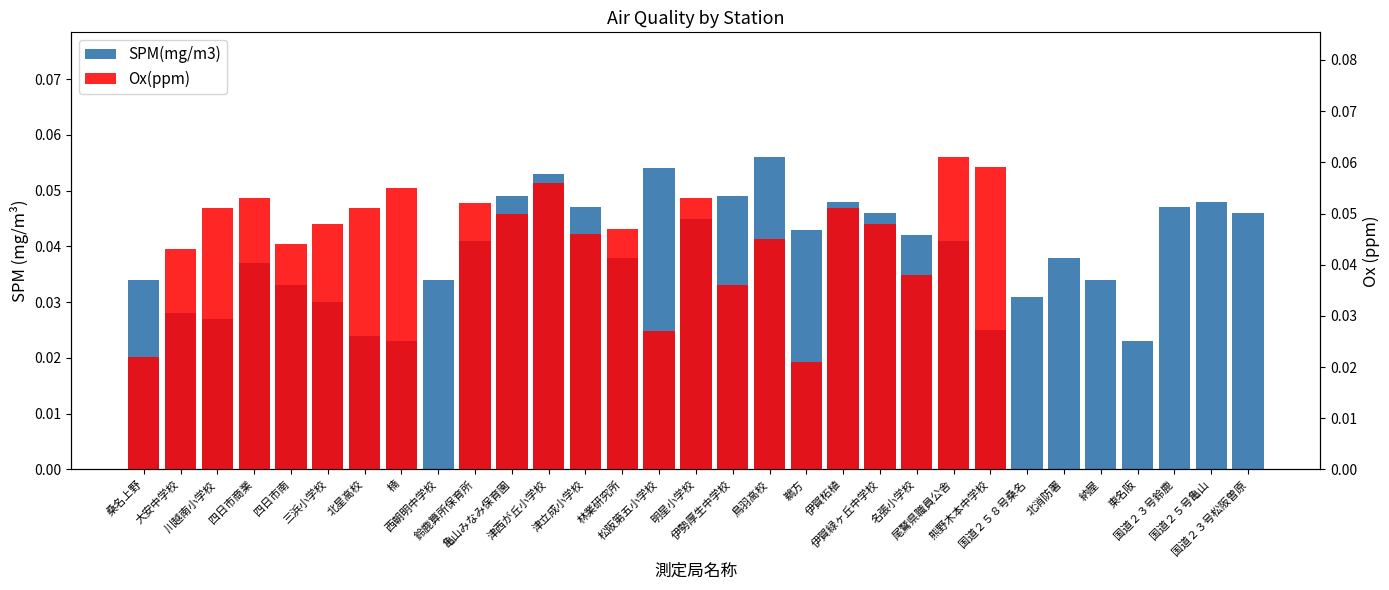

Which series changed the most between 四日市南 and 名張小学校?

SPM(mg/m3)